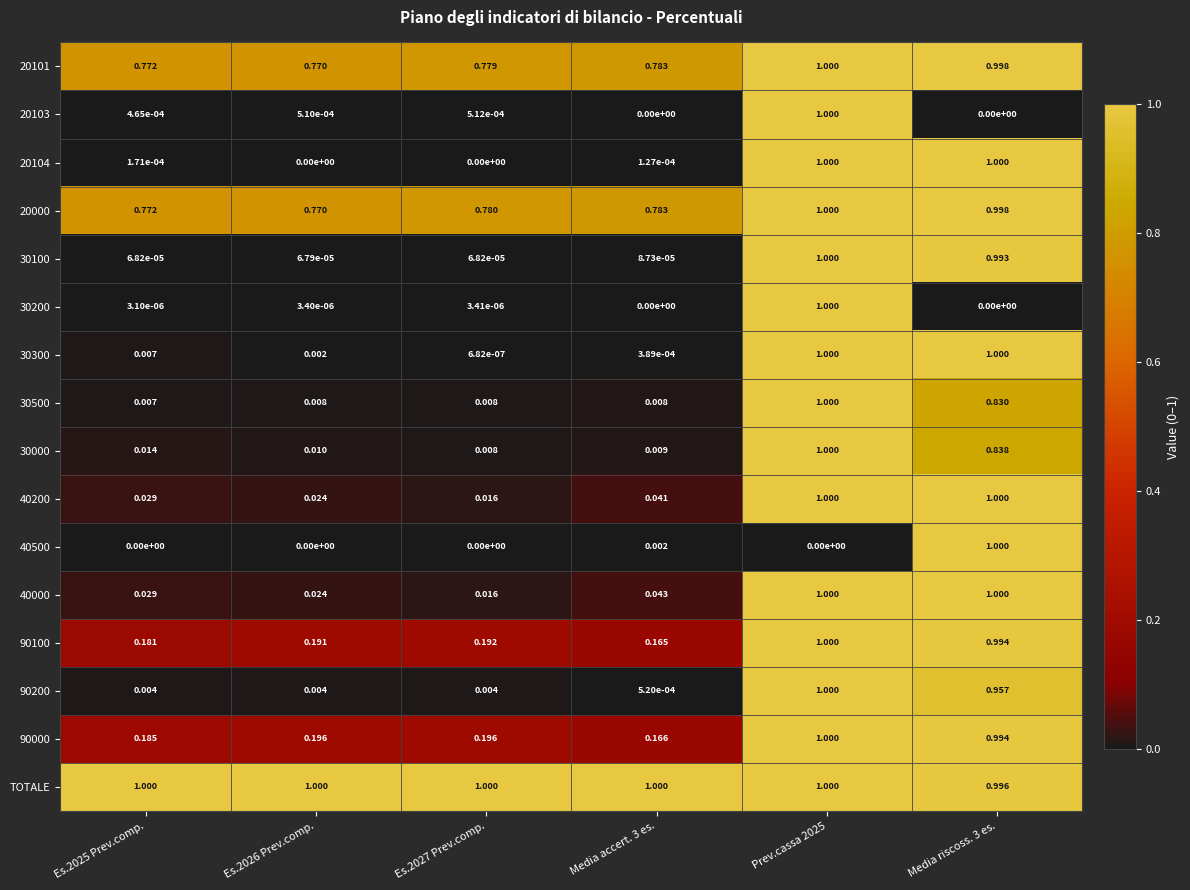

Which series has the largest total across all categories?

TOTALE